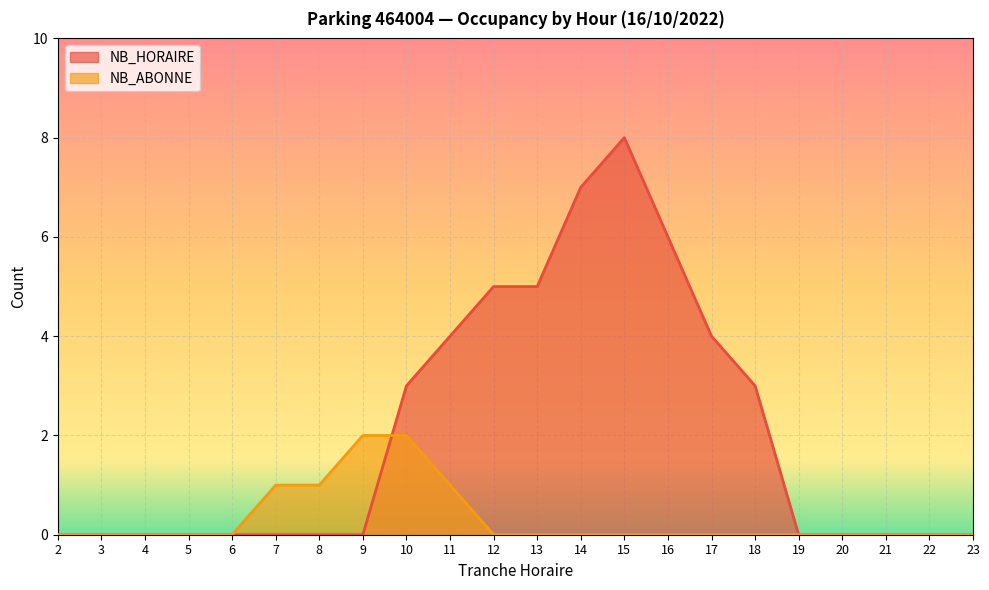

Count the NB_HORAIRE values in the range 0 to 4.

17